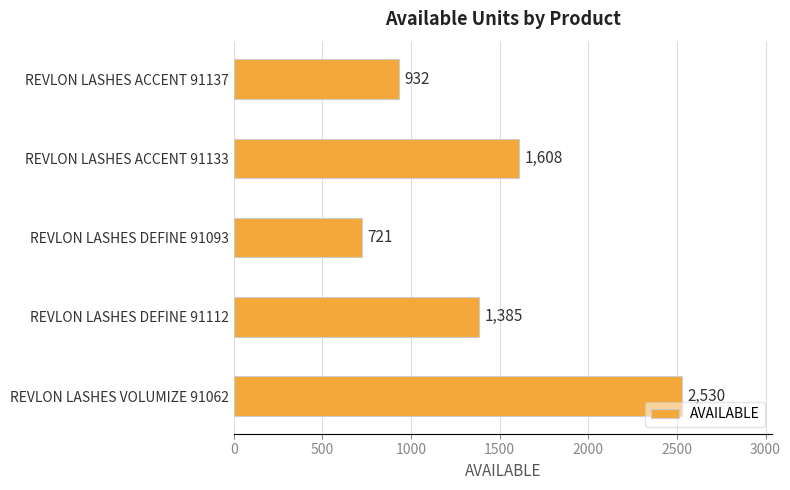

What is the difference between the maximum and minimum values?

1809